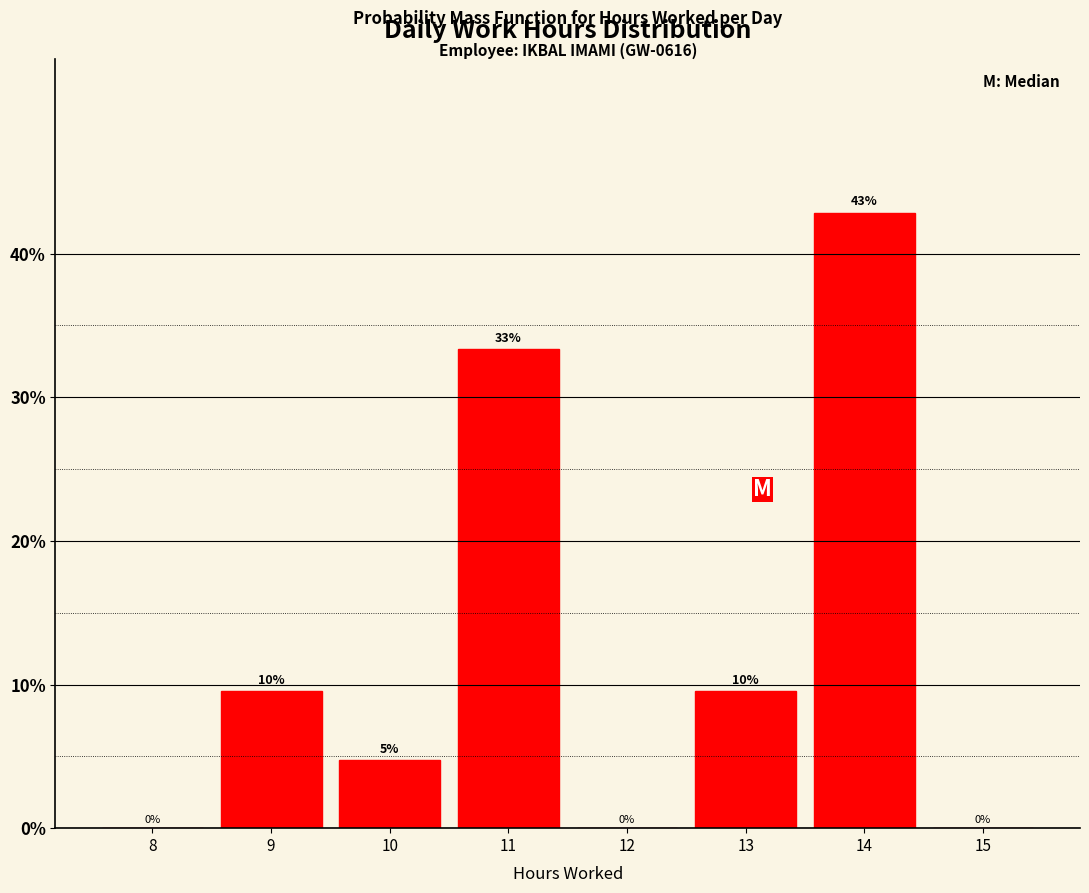

At which category does the chart reach its peak across all series?

14